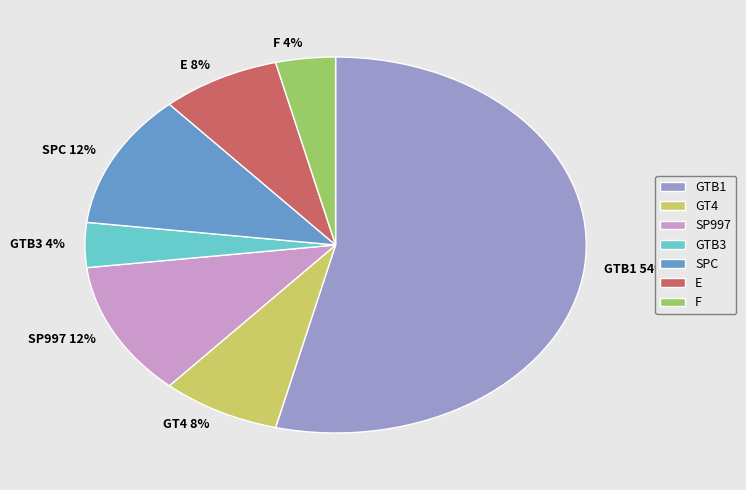

Which category has the biggest portion of the pie?

GTB1